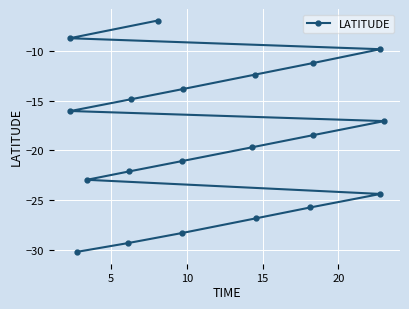

How many data points are above -18?

9